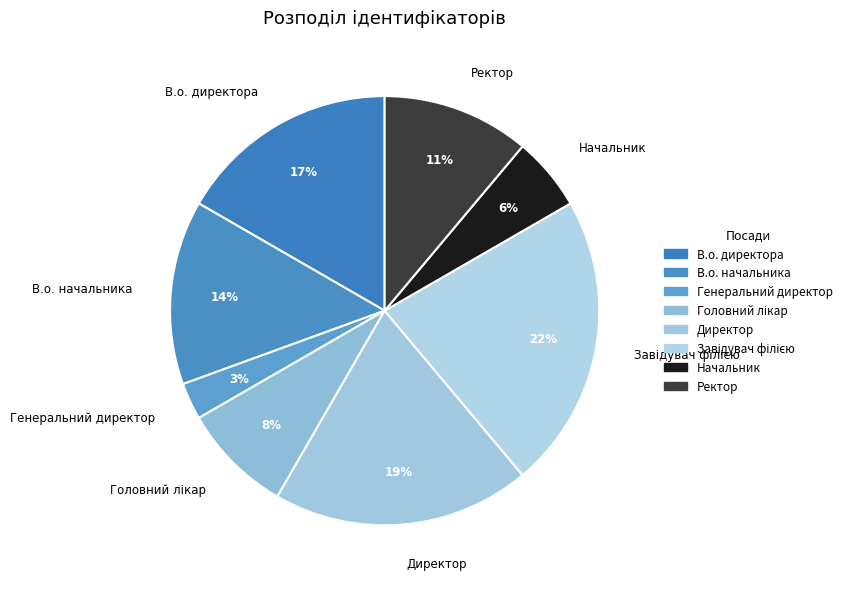

Does В.о. директора account for over 50% of the chart?

No